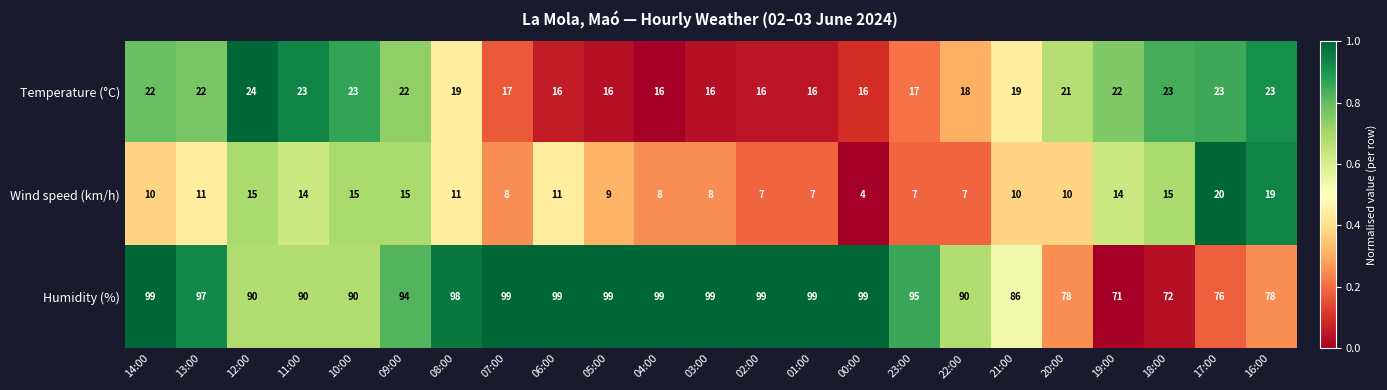

Rank the series at 02:00 from lowest to highest value.

Wind speed (km/h), Temperature (°C), Humidity (%)